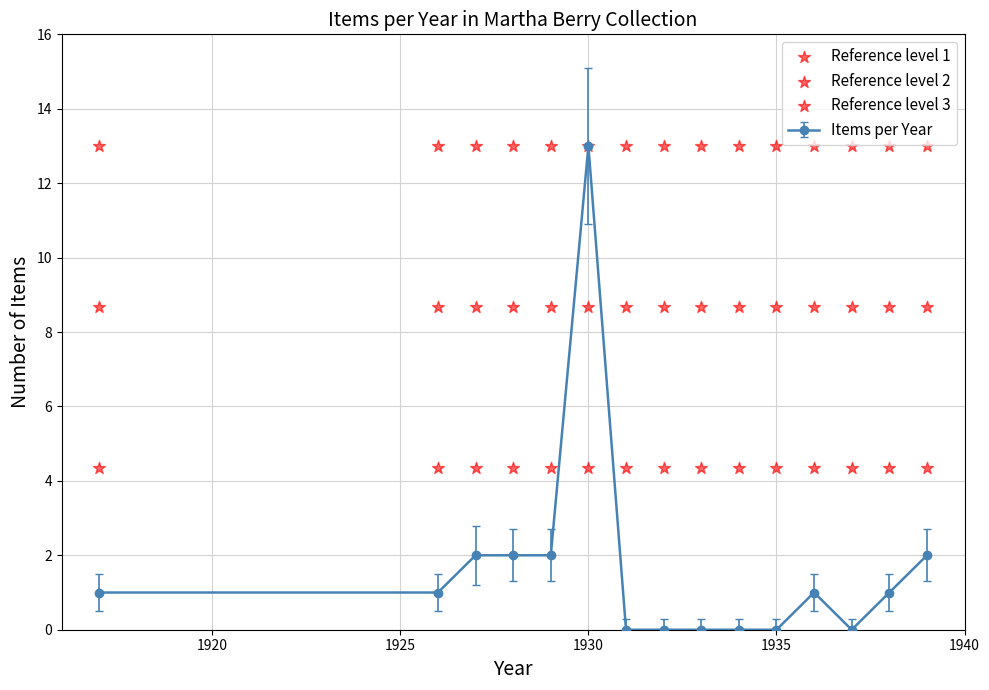

The value of Items per Year at 1935 is 0. True or false?

True